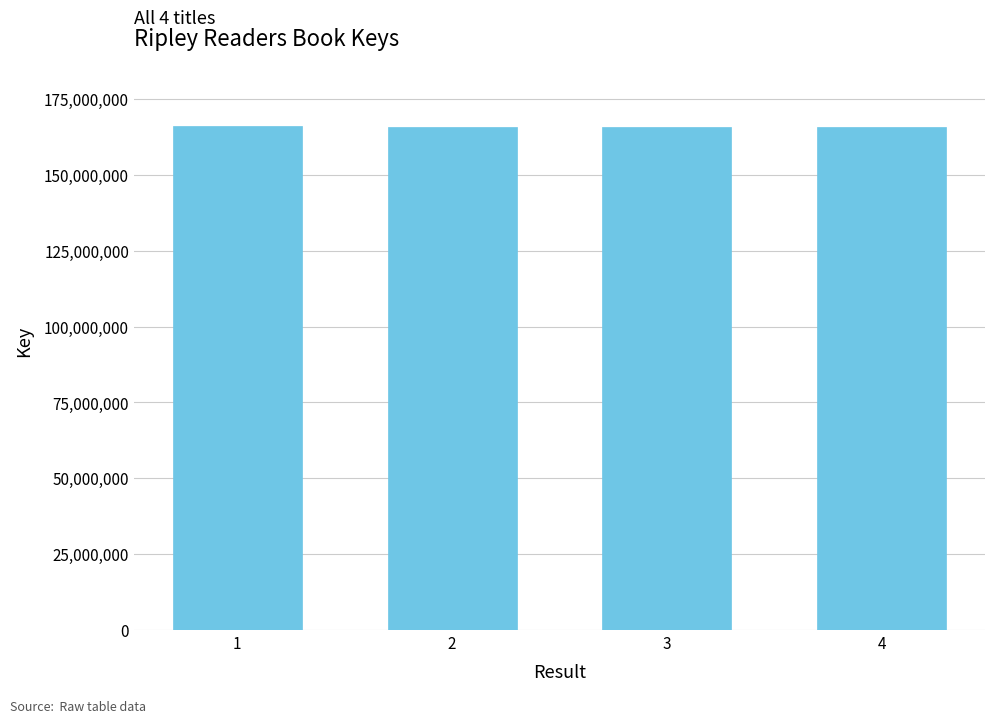

What is the ratio of the value at 2 to the value at 3?

1.0